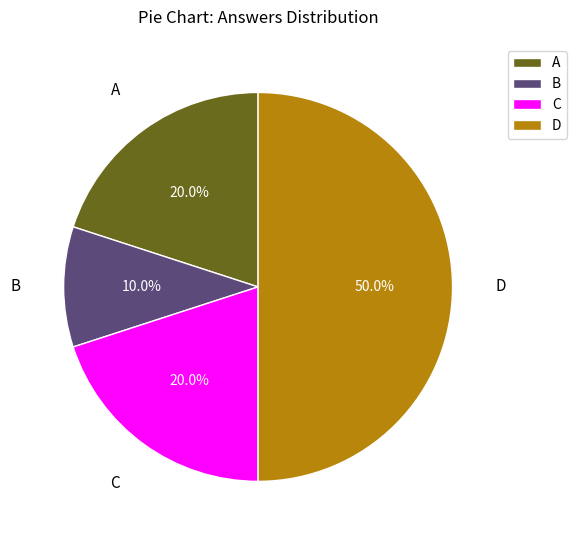

Between D and C, which is larger?

D